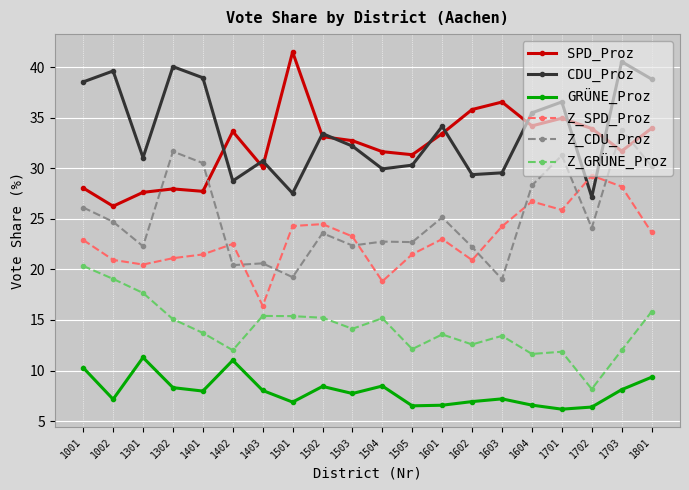

What is the difference between the maximum and minimum values in the Z_CDU_Proz series?

14.8